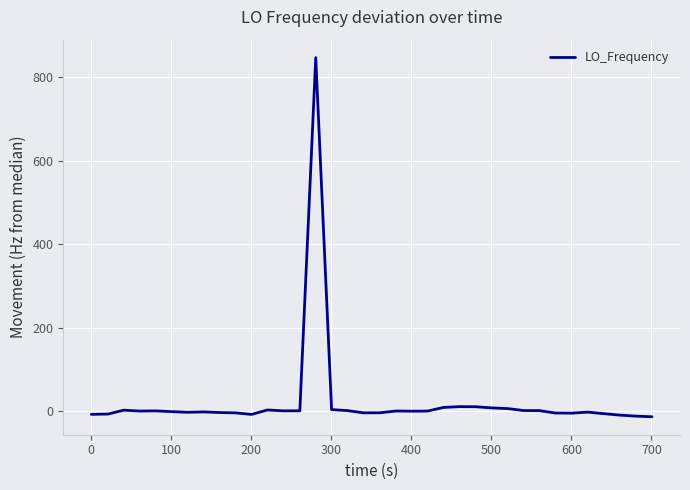

What is the difference between the maximum and minimum values?

859.5